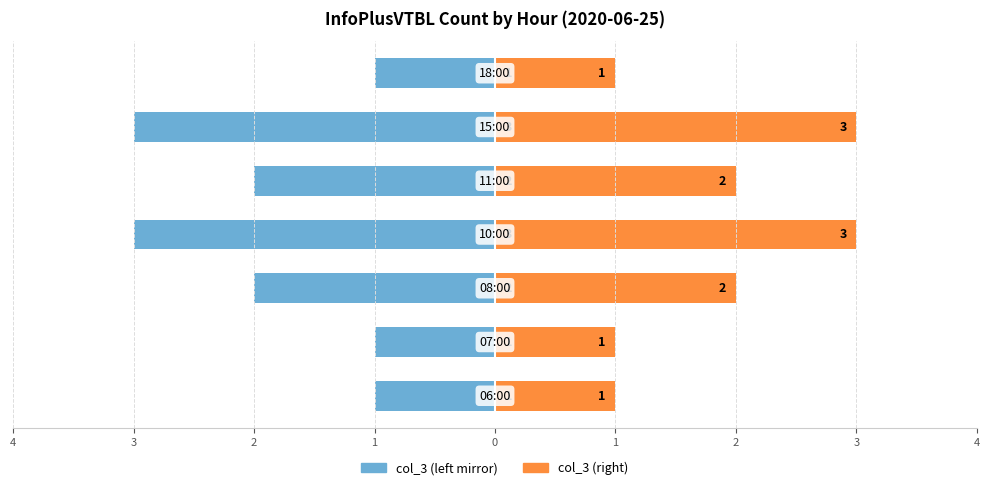

Is it true that col_3 (right) equals 1 at 2?

False